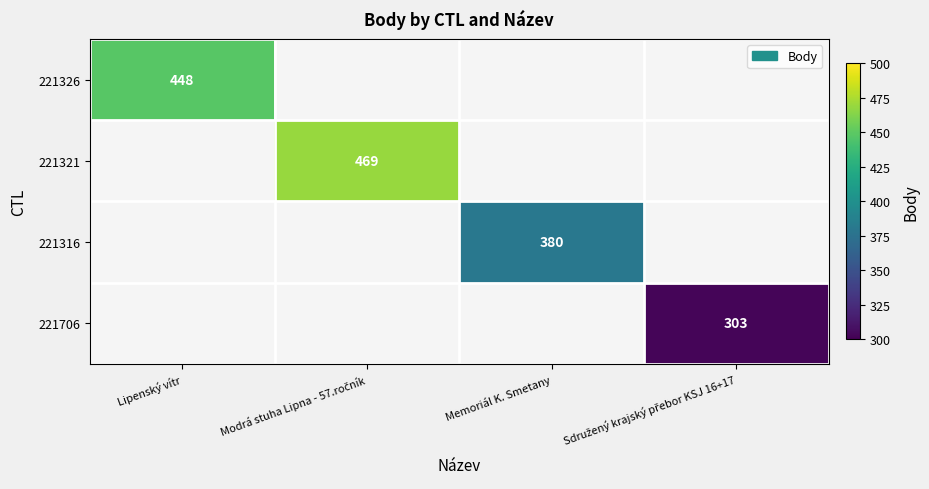

The 221316 series shows 380 at Memoriál K. Smetany. True or false?

True